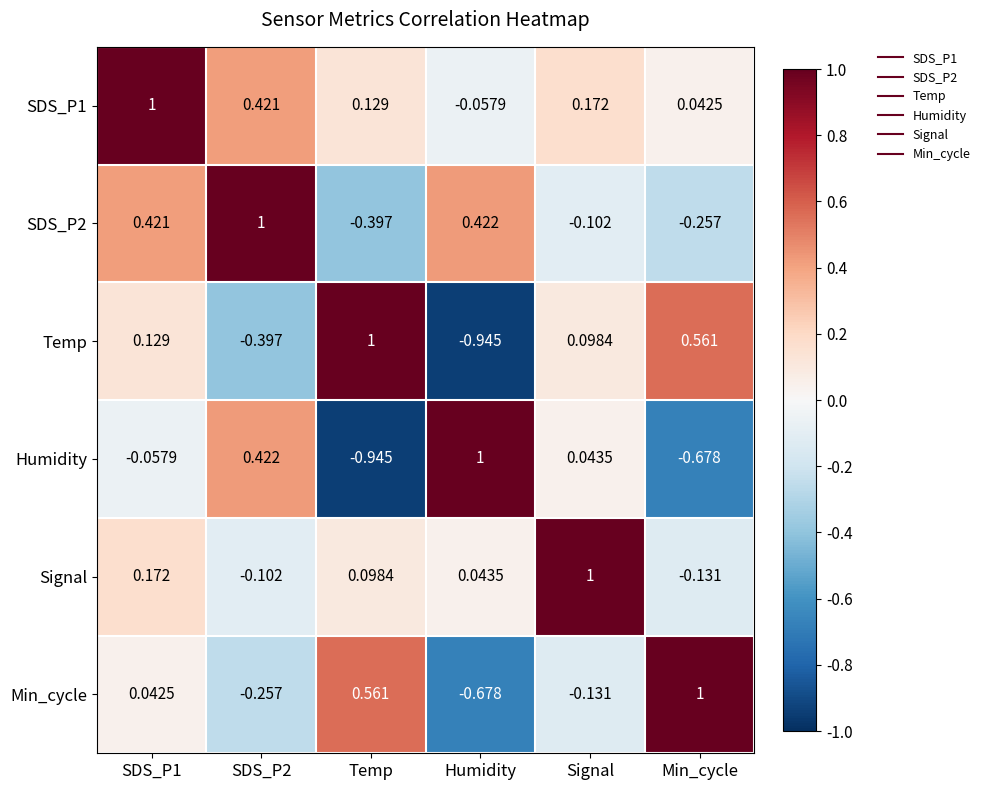

Where is SDS_P1 nearest to the value 0?

Min_cycle